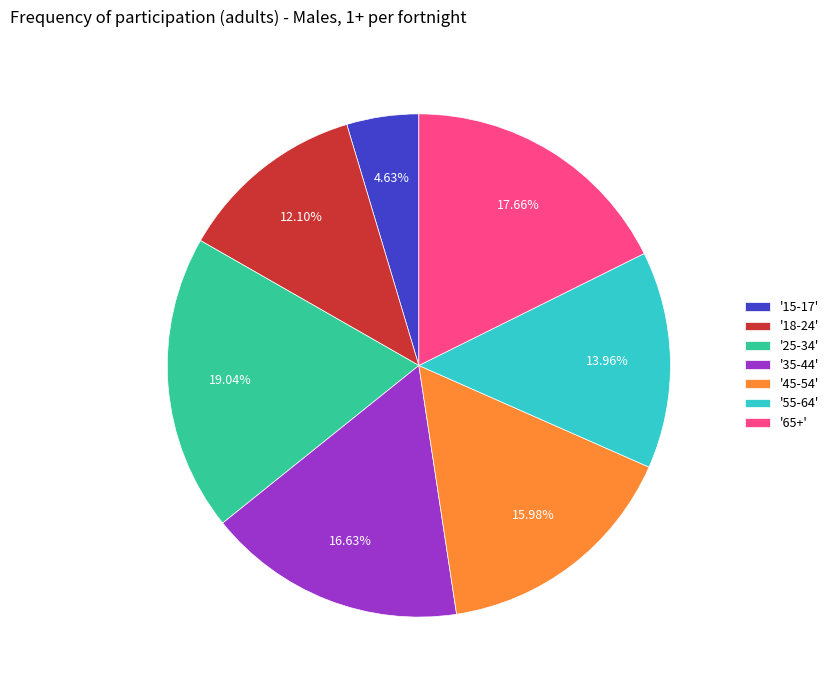

Does '65+' account for over 50% of the chart?

No